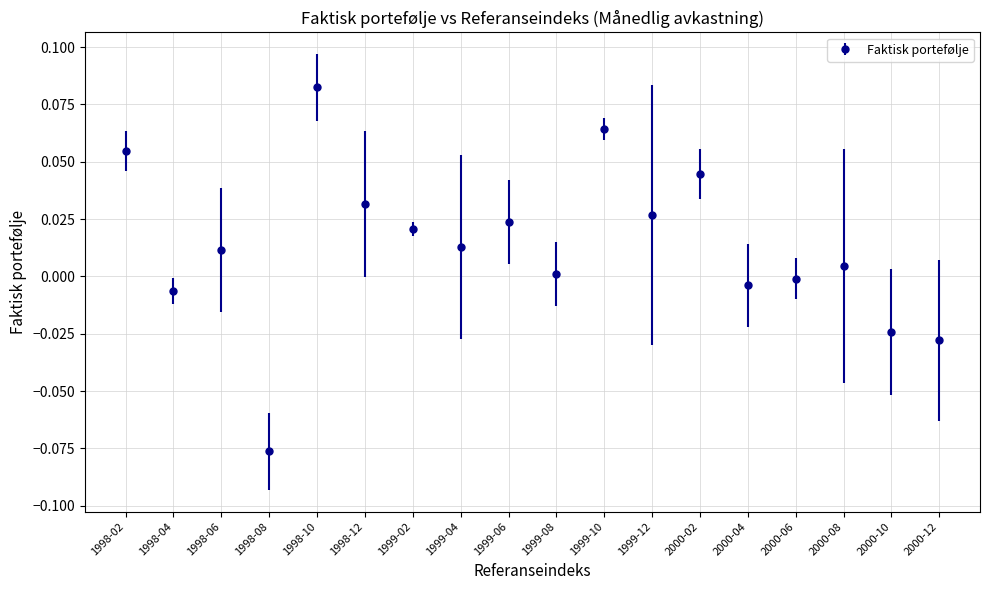

What is the label of the 7th point from the left?

1999-02